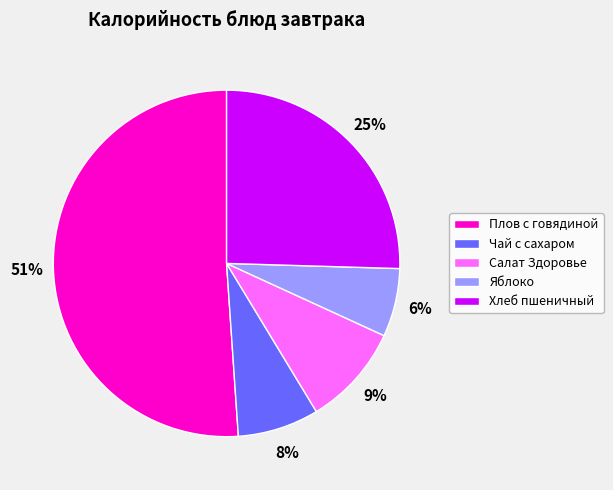

Approximately how many times larger is the value at Хлеб пшеничный compared to Плов с говядиной?

0.5